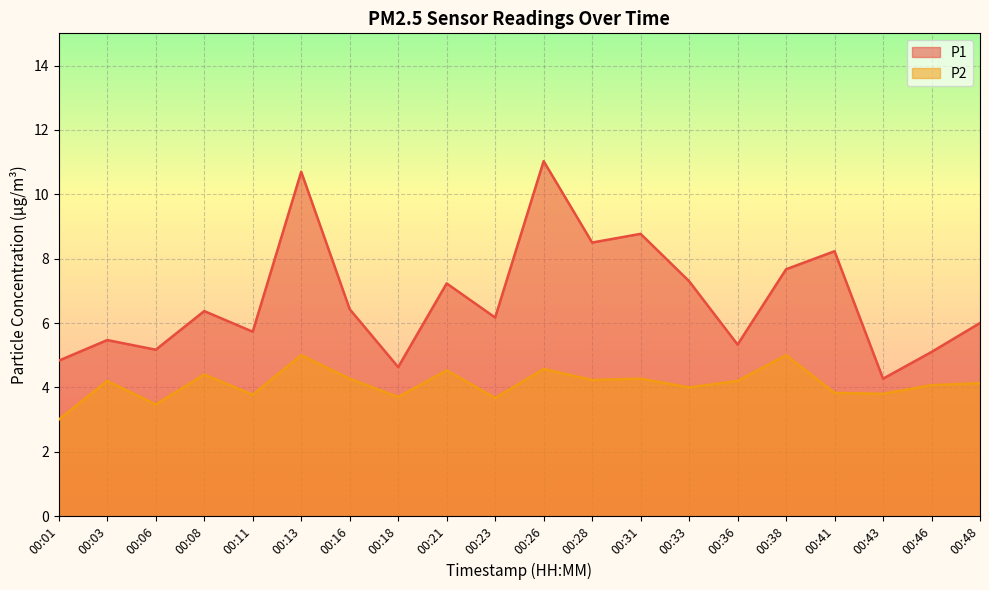

What is the average value of the P2 series?

4.1